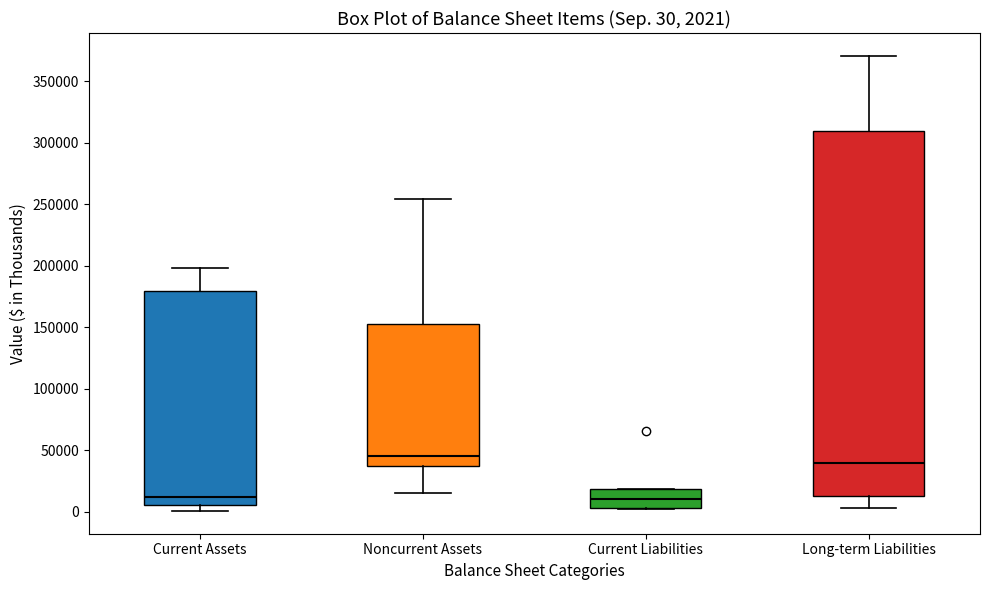

Which box is the tallest, from its lower edge to its upper edge?

Long-term Liabilities